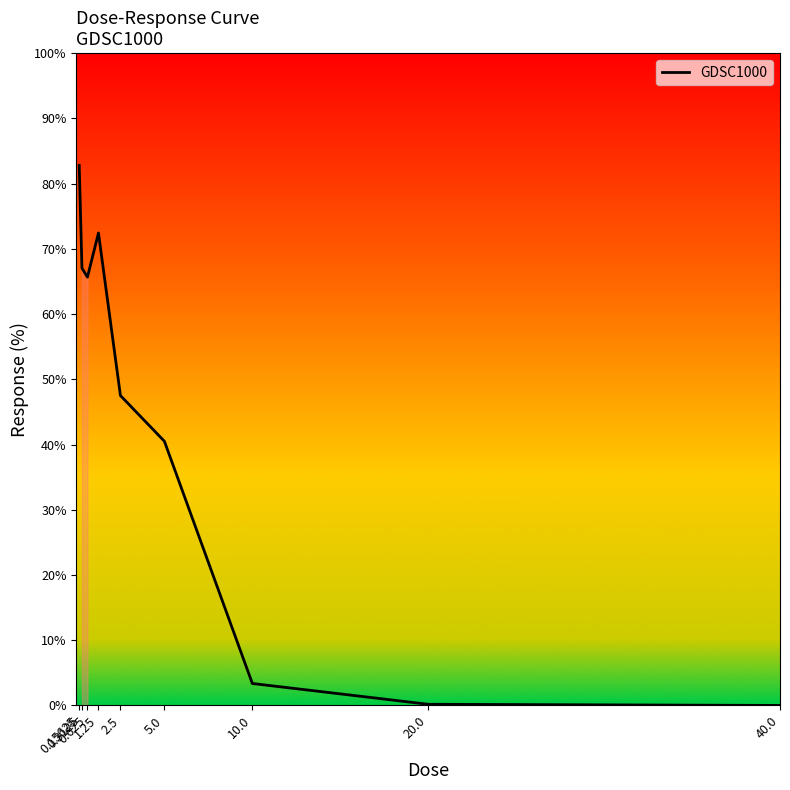

How many values are below 47?

4